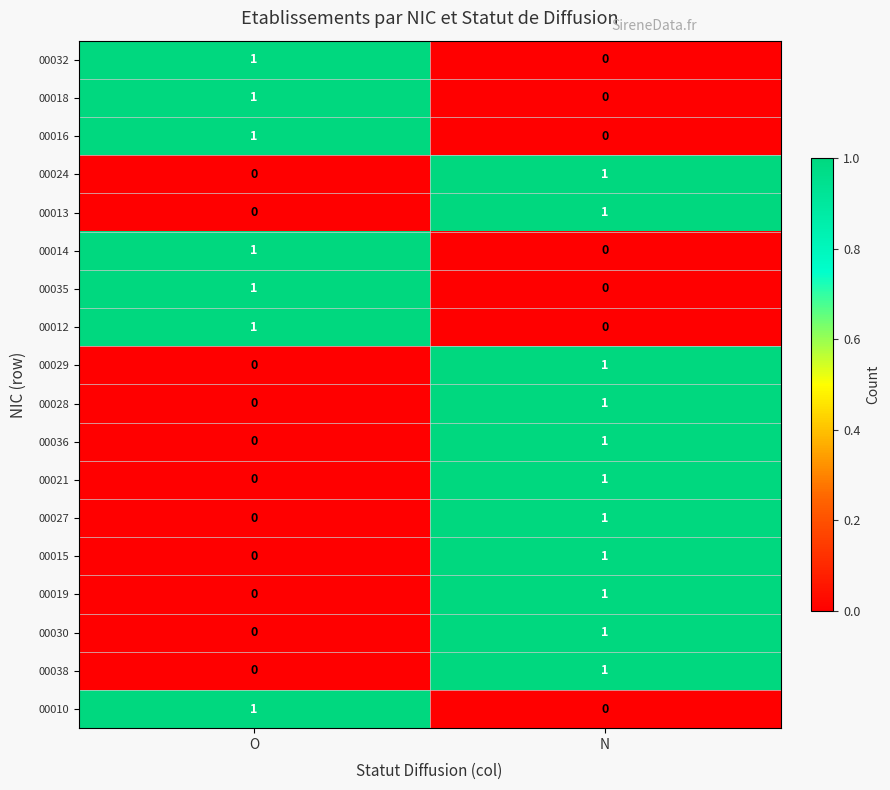

How many data points in 00014 are less than 1?

1